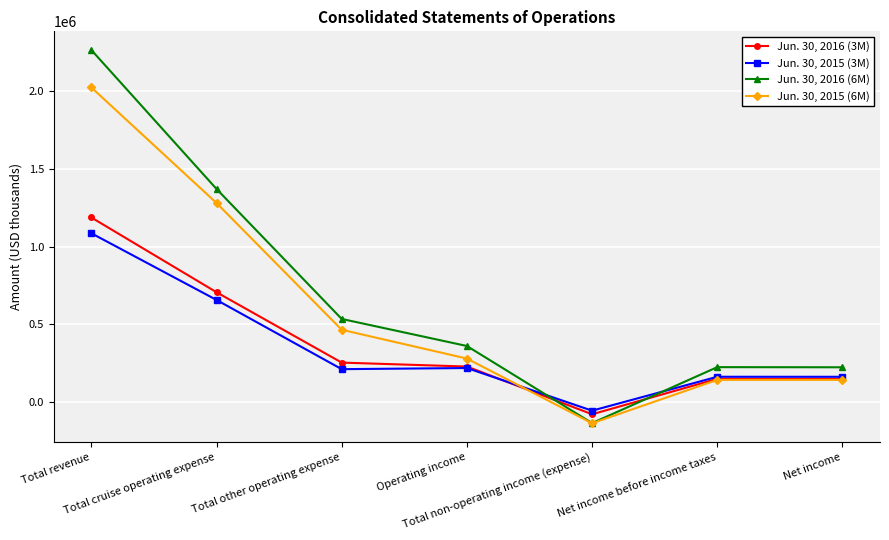

How many lines are shown in the chart?

4